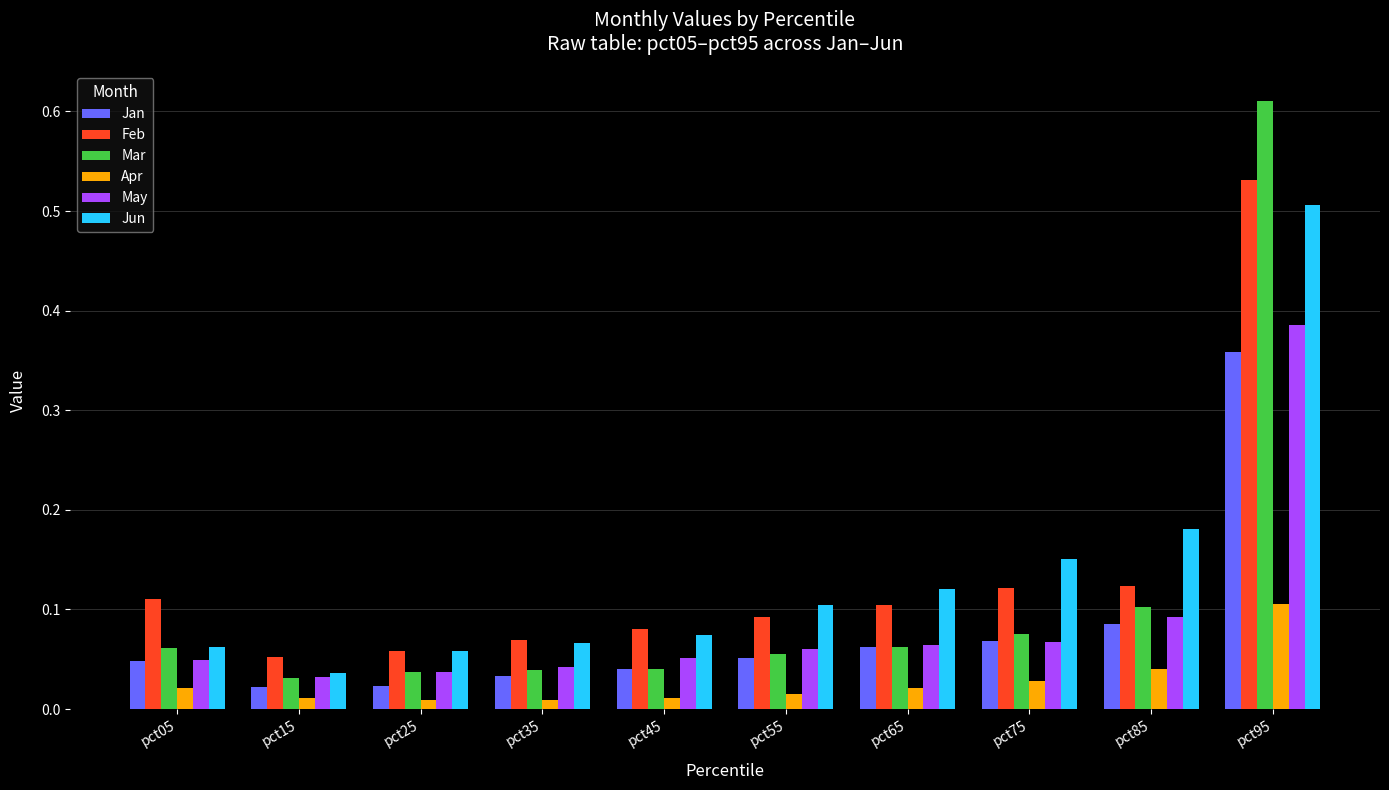

Rank the series by their maximum value, from lowest to highest.

Apr, Jan, May, Jun, Feb, Mar